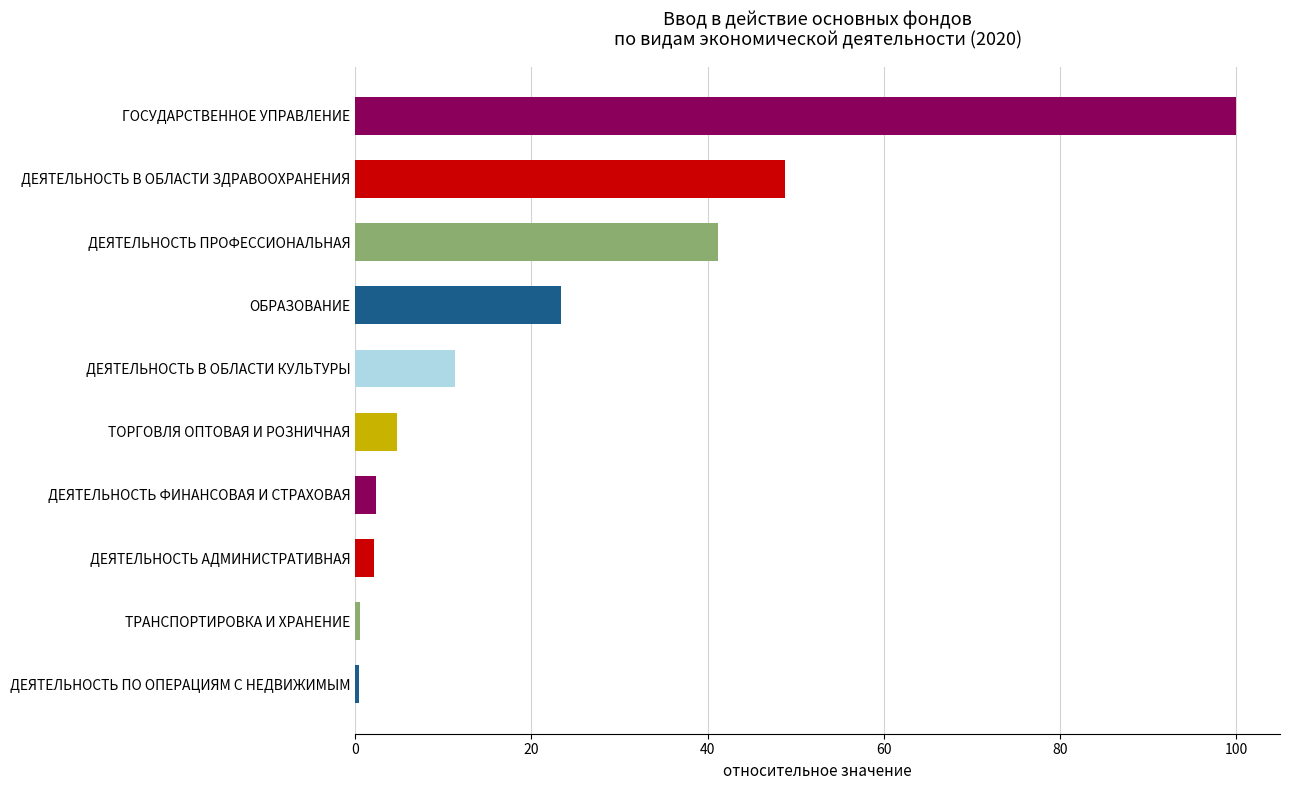

What is the change in value from ДЕЯТЕЛЬНОСТЬ В ОБЛАСТИ ЗДРАВООХРАНЕНИЯ to ДЕЯТЕЛЬНОСТЬ В ОБЛАСТИ КУЛЬТУРЫ?

-37.5